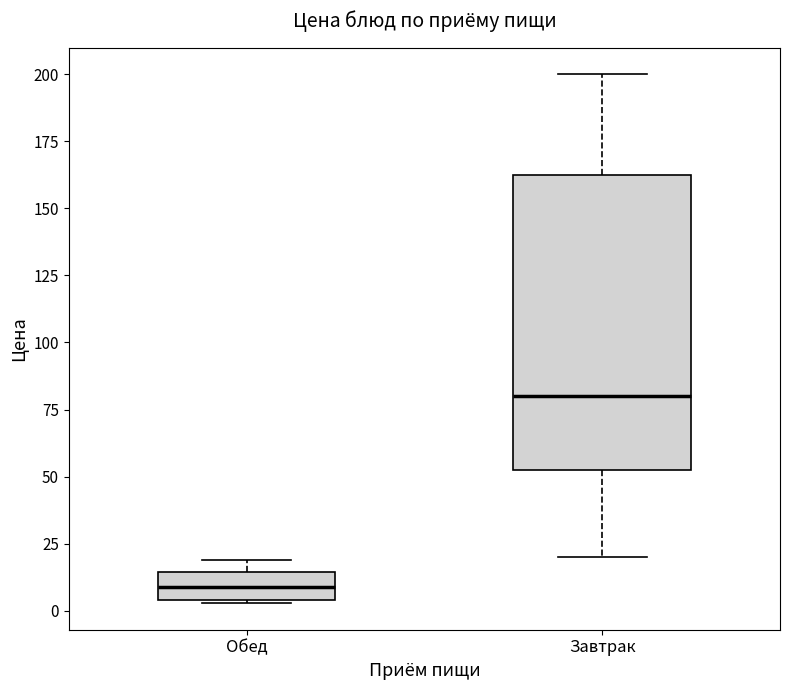

Where is the lower edge of the box for Обед on the y-axis? The values are not printed on the chart, so give them approximately, as read against the axis.

5